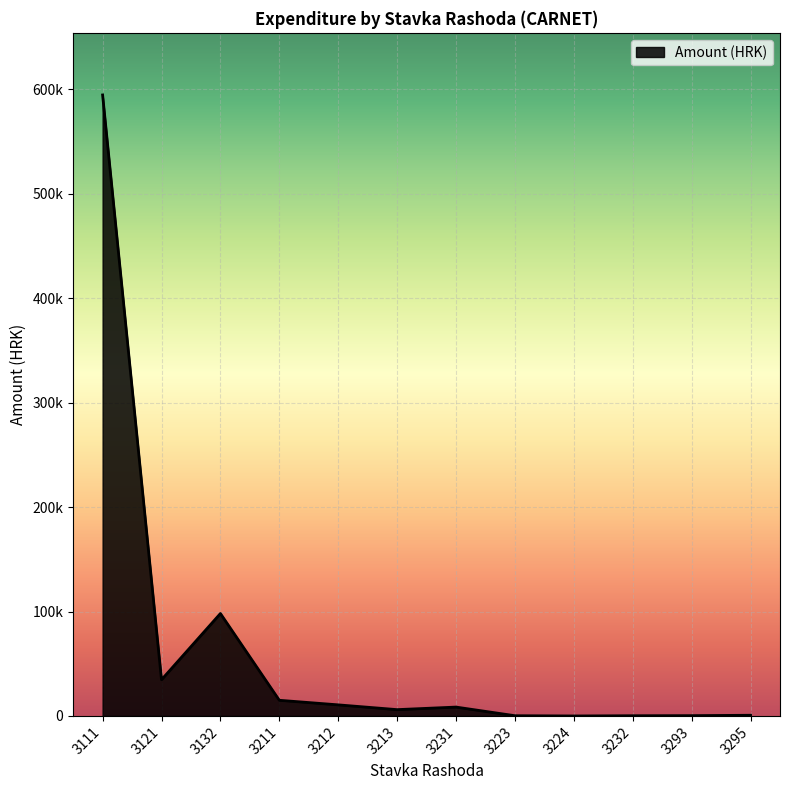

What is the label of the 6th point from the right?

3231